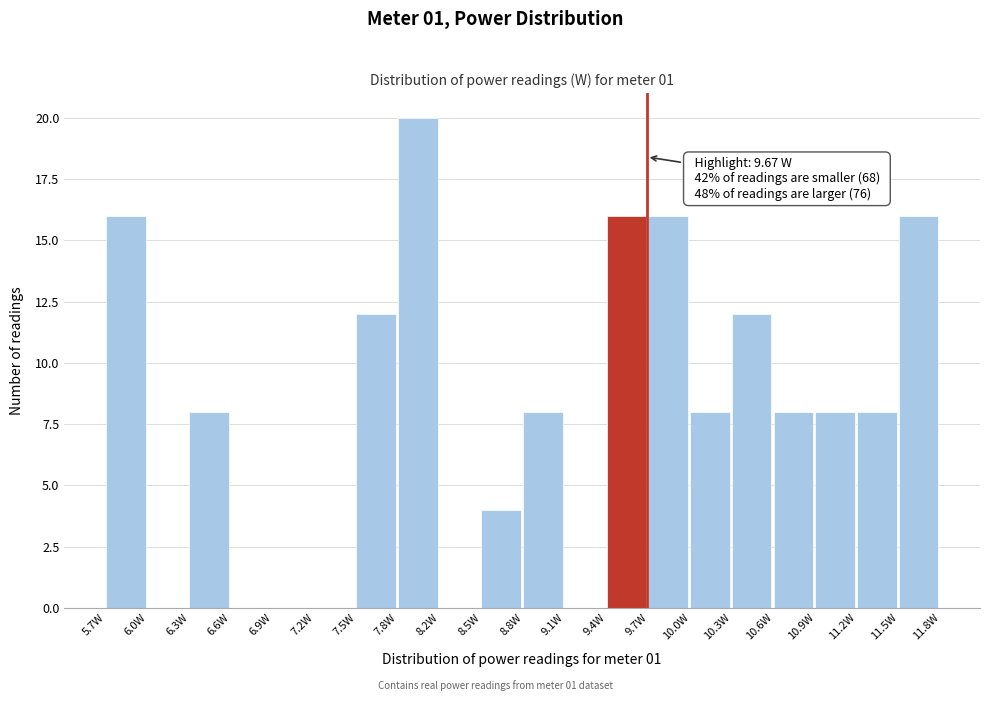

Over which range of the x-axis is the bar tallest?

7.85 to 8.15